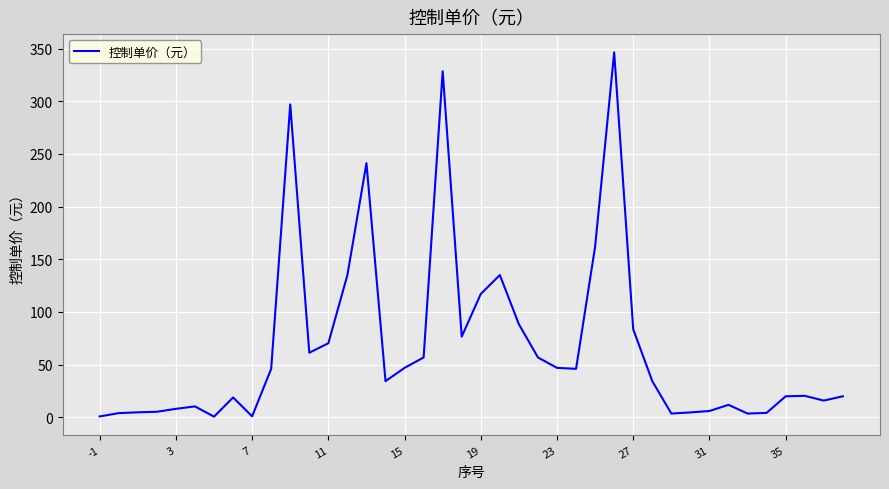

What is the greatest value displayed?

346.5